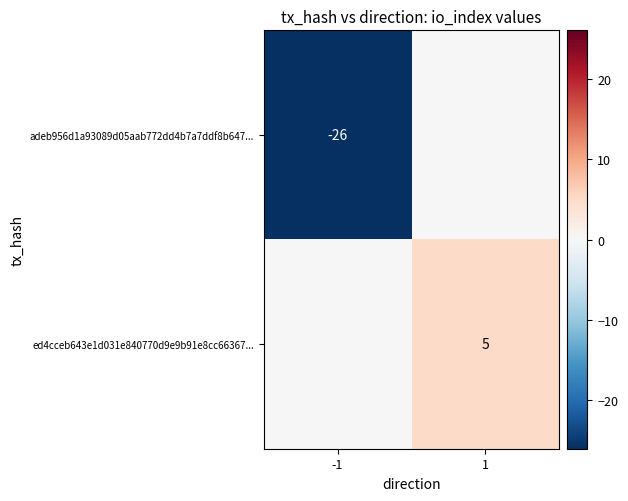

The value of ed4cceb643e1d031e840770d9e9b91e8cc66367... at 1 is 5. True or false?

True